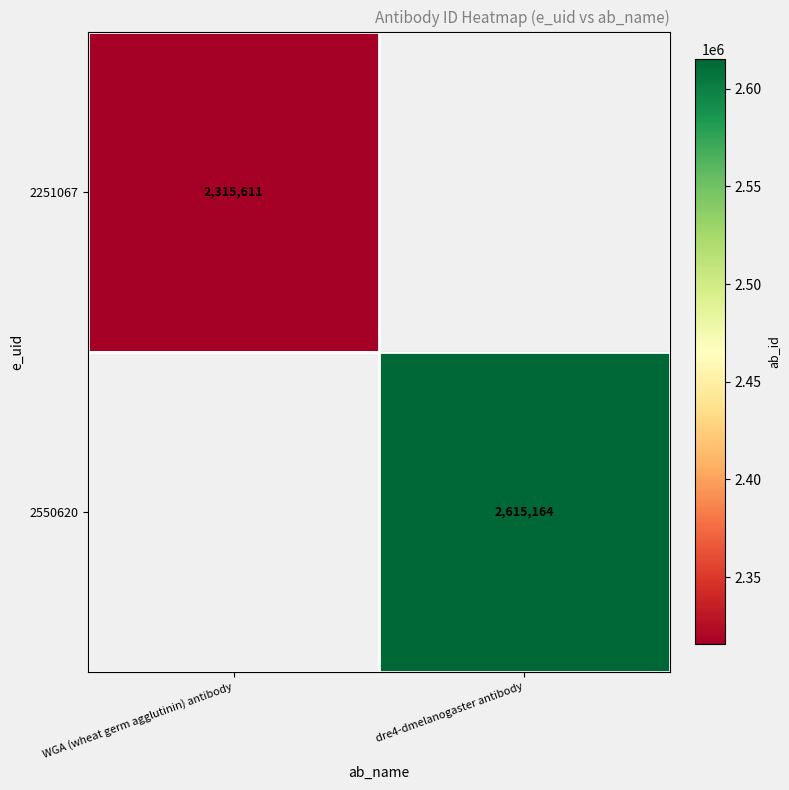

The value of 2251067 at WGA (wheat germ agglutinin) antibody is 2315611. True or false?

True